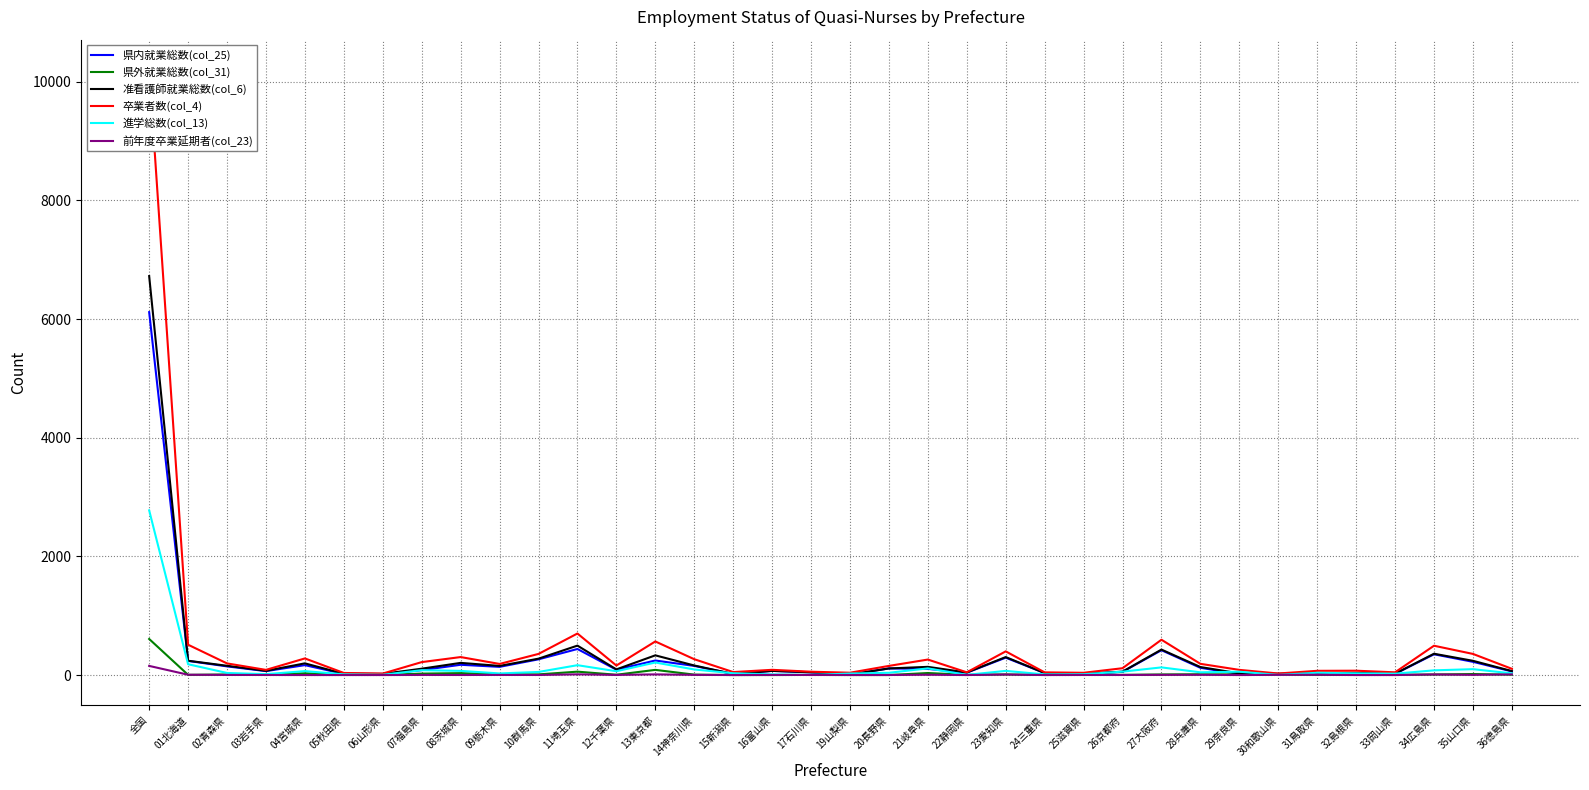

How many interior local peaks does the 卒業者数(col_4) series have?

10